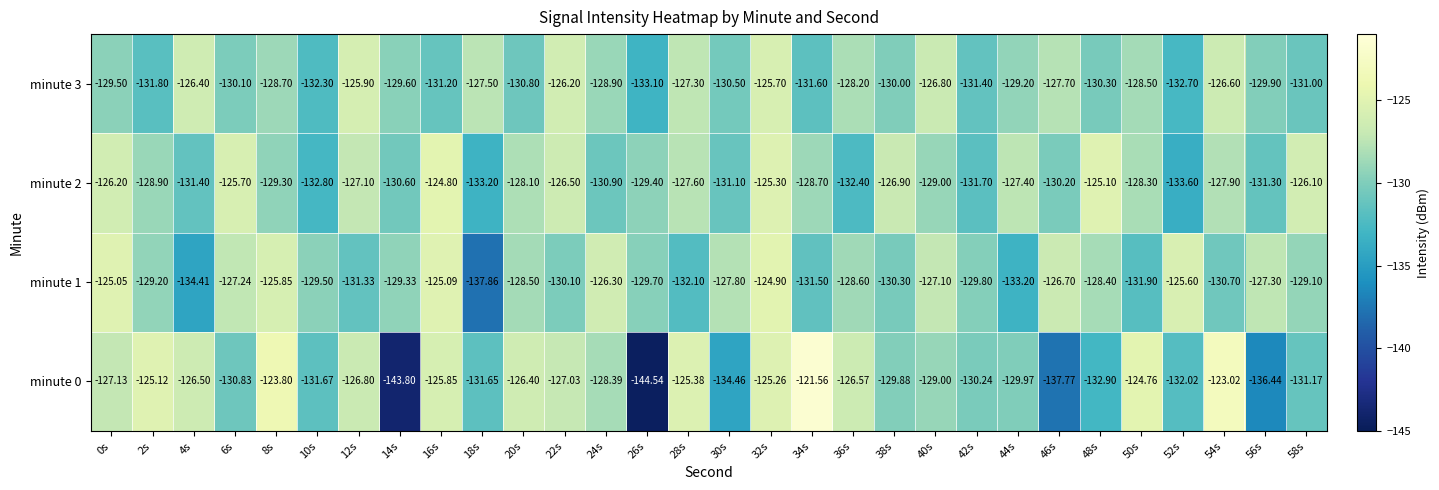

How many values in the minute 3 series exceed -129?

13